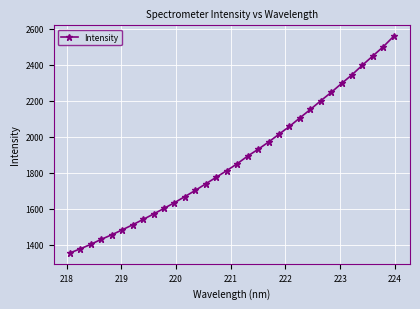

What is the minimum value shown in the chart?

1355.9